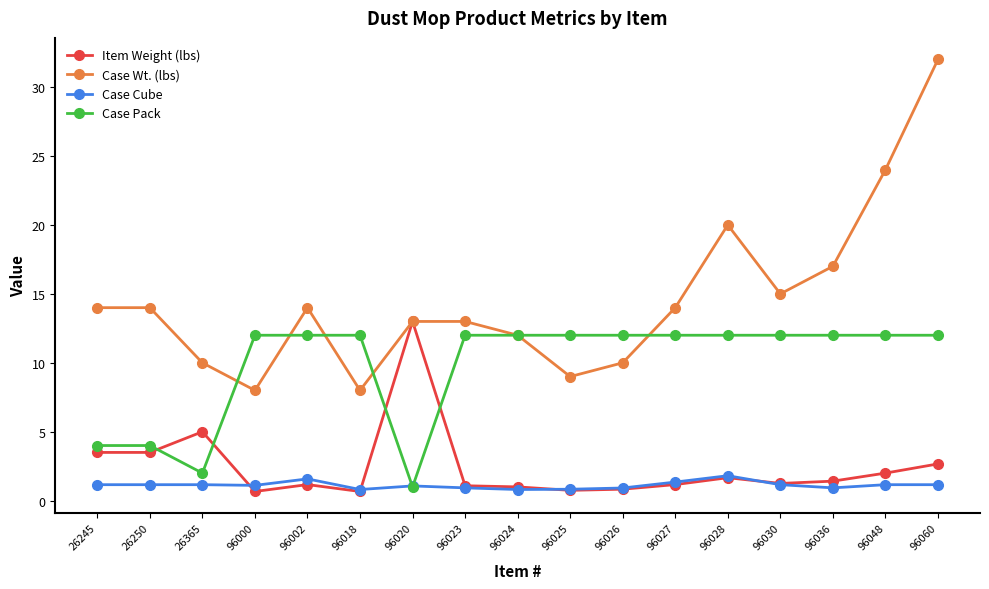

What is the spread (max minus min) of values at 26365?

8.8